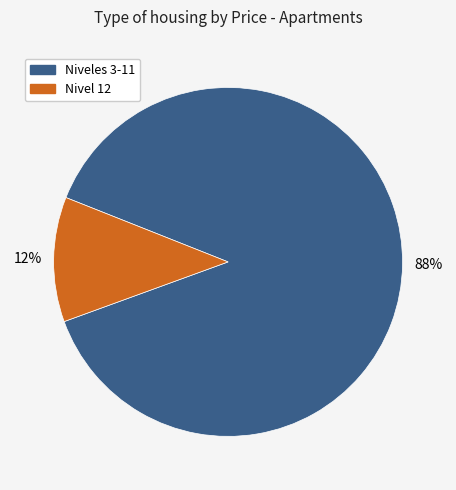

Combined, do Nivel 12 and Niveles 3-11 account for over 50%?

Yes